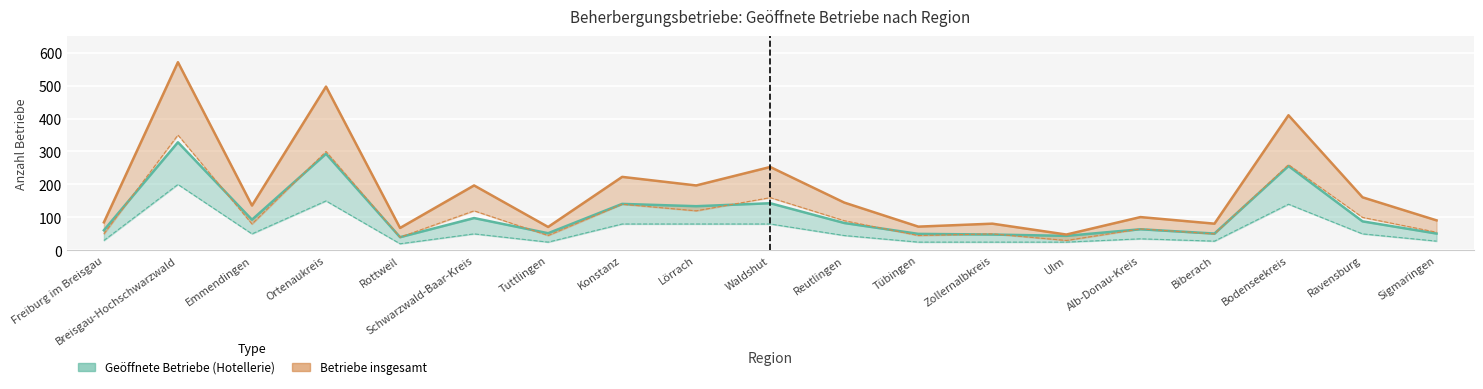

Which series has the widest spread of values?

Betriebe insgesamt